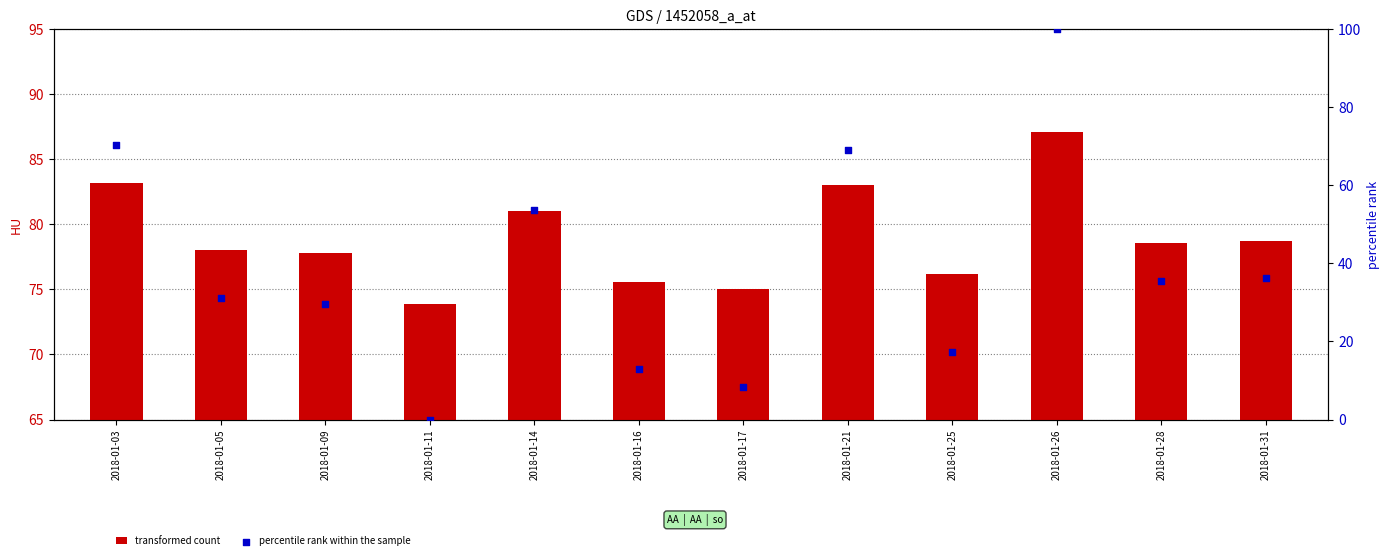

What are all the series names shown in the legend?

transformed count, percentile rank within the sample